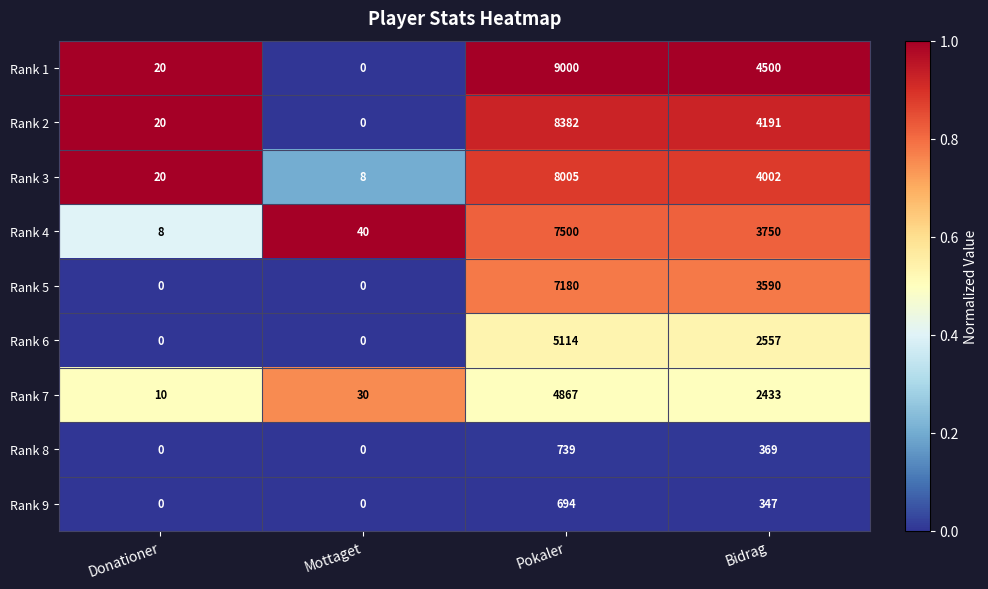

Which series changed the most between Mottaget and Pokaler?

Rank 1